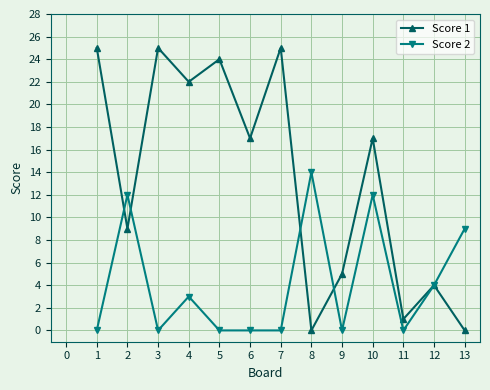

What is the difference between the highest and lowest values at 8?

14